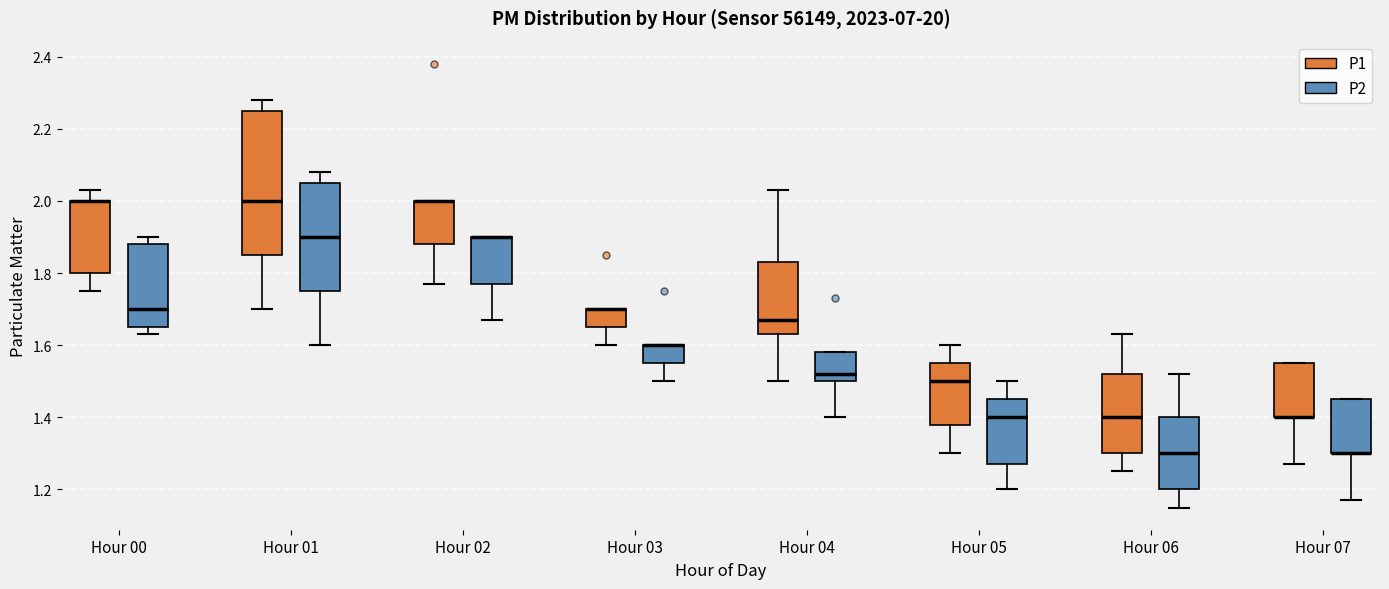

Comparing the boxes themselves (not the whiskers), which one is the tallest?

Hour 01 (P1)